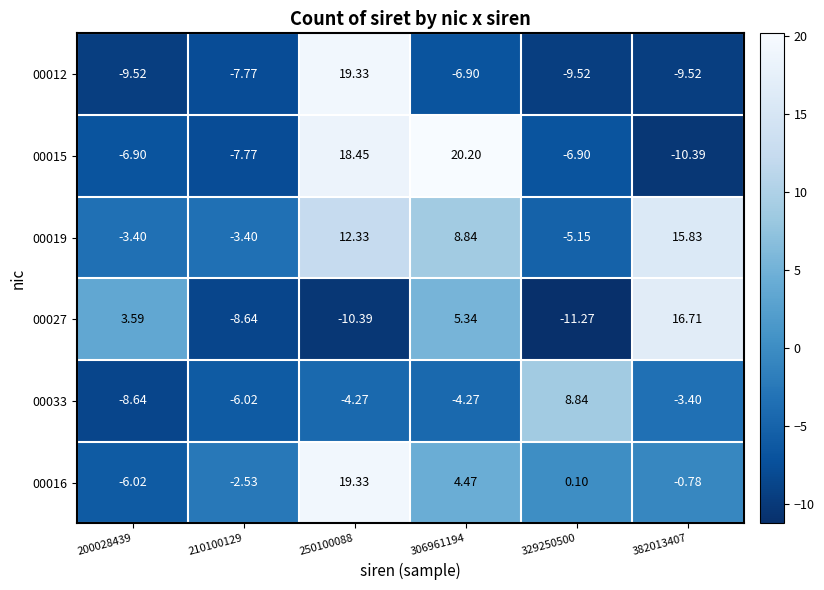

Is the value of 00027 at 200028439 greater than the value of 00012 at 329250500?

Yes